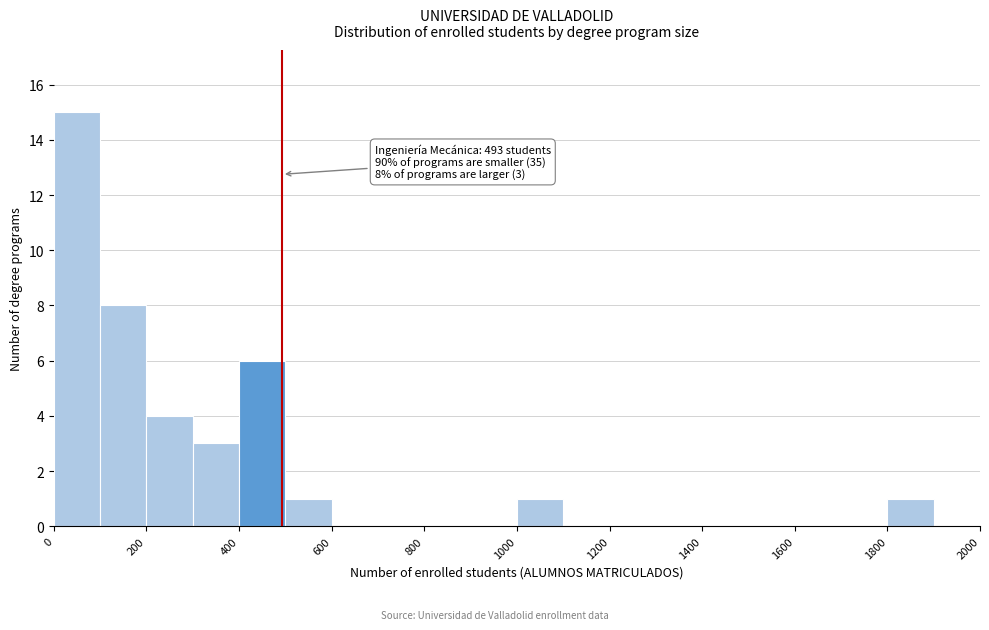

Which range on the x-axis has the tallest bar?

0 to 100